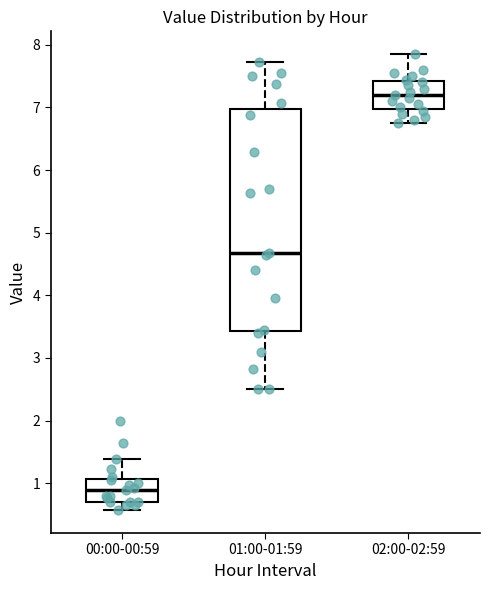

Which box is the tallest, from its lower edge to its upper edge?

01:00-01:59